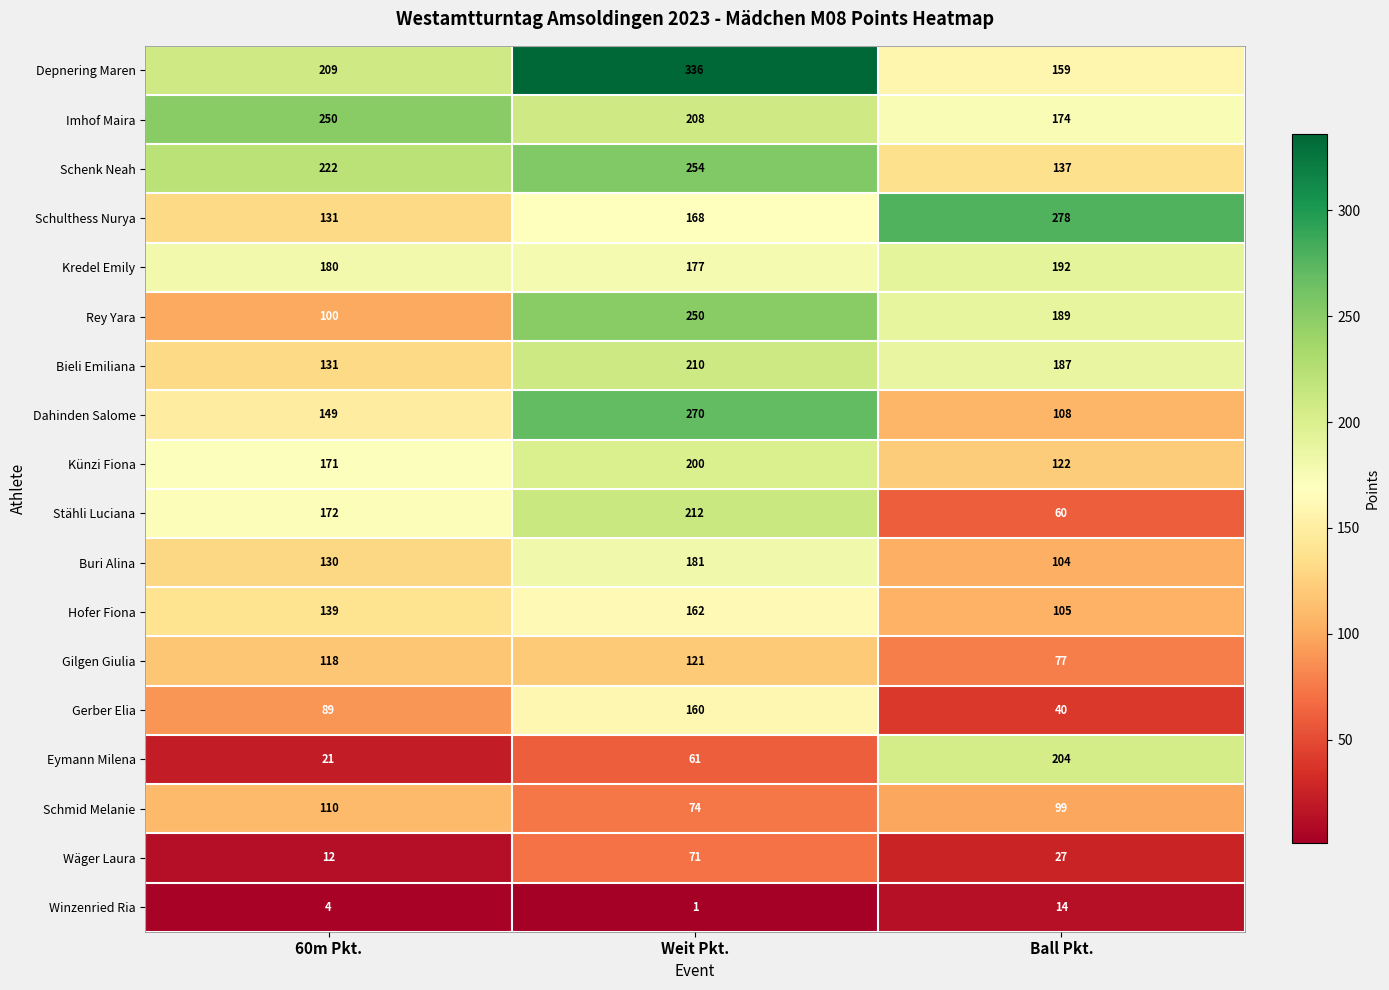

How many values in the Gilgen Giulia series are below 118?

1